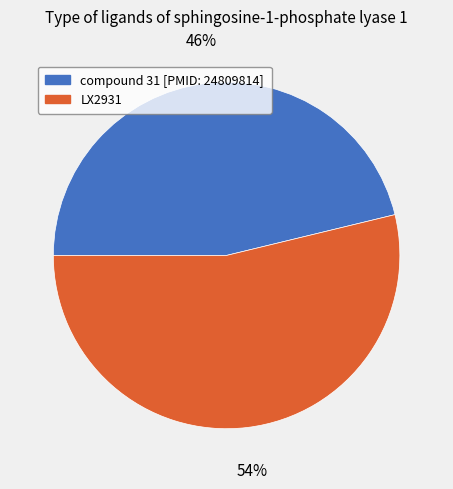

Which slice is the largest?

LX2931